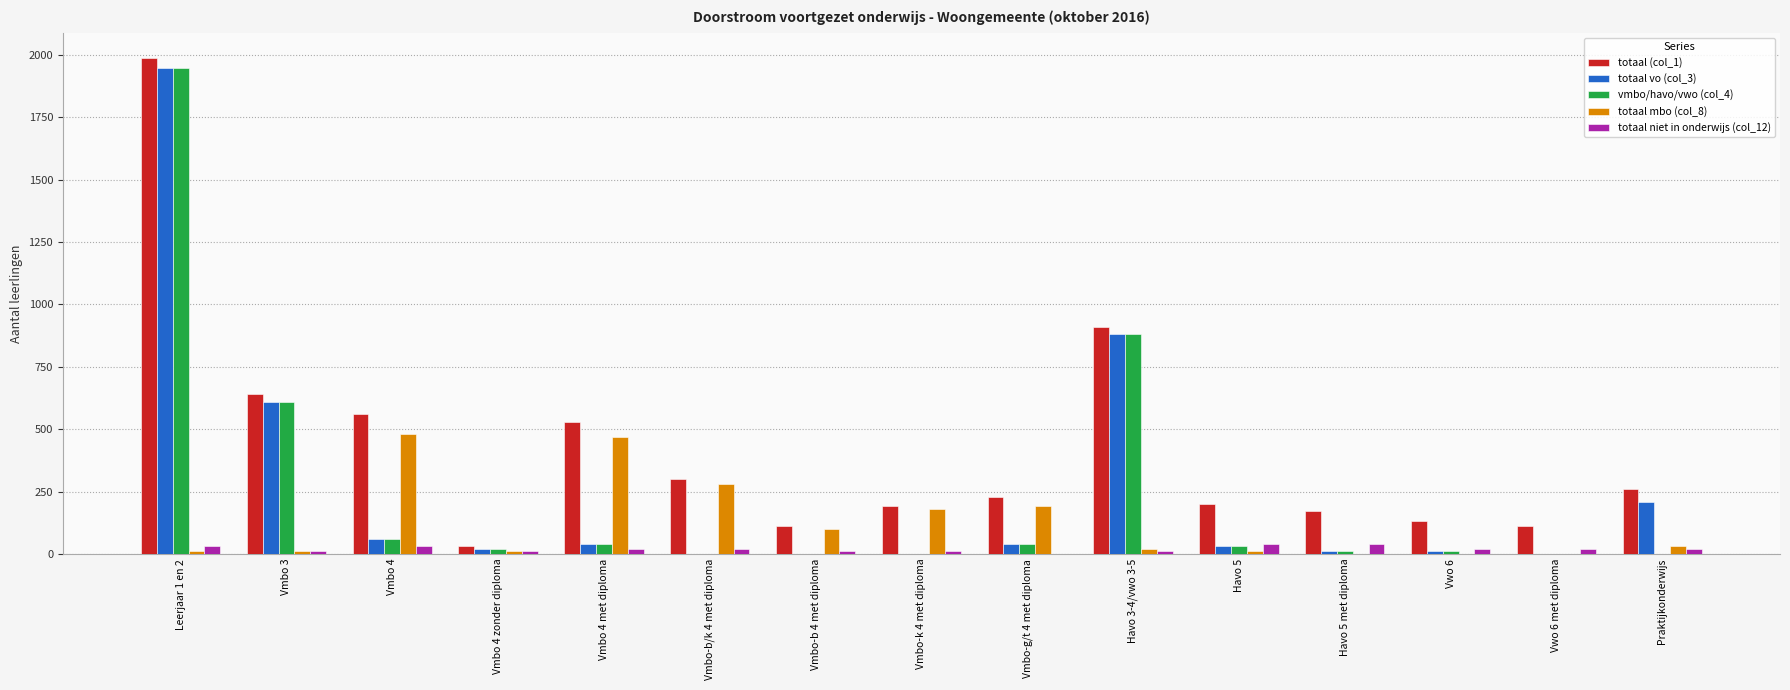

What is the total value across all series at Vwo 6 met diploma?

130